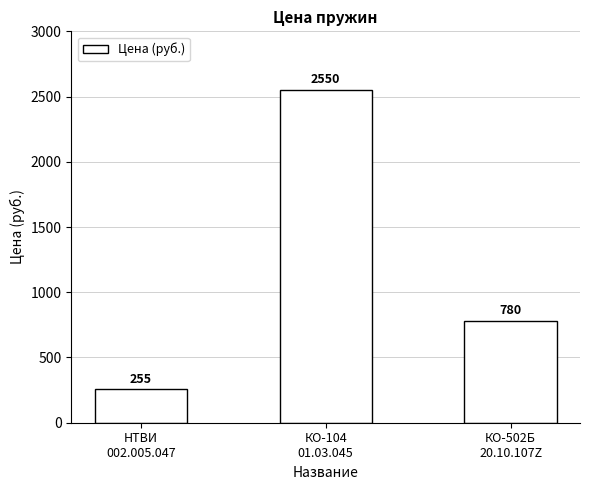

Reading left to right, list all the values displayed in this chart.

НТВИ
002.005.047=255	КО-104
01.03.045=2550	КО-502Б
20.10.107Z=780